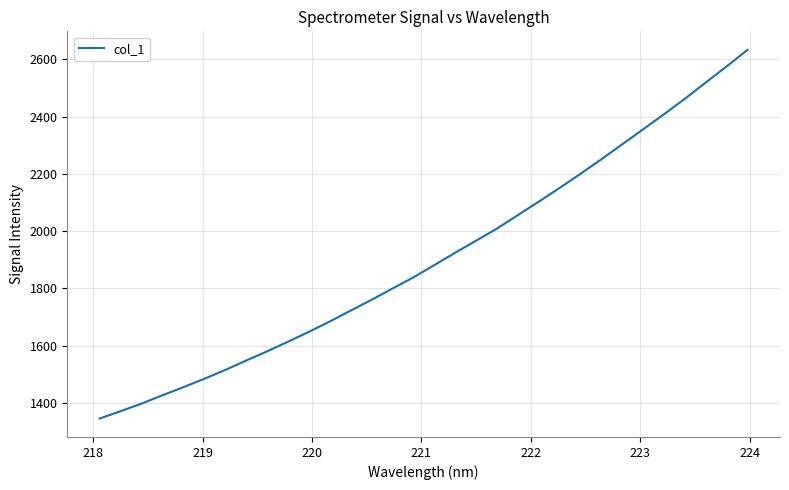

What is the greatest value displayed?

2632.9